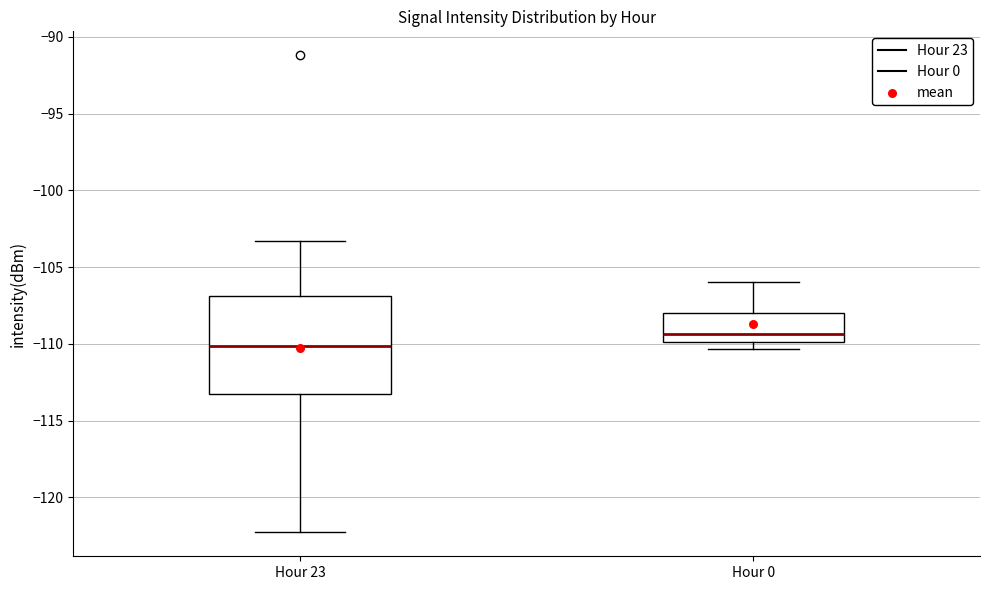

Reading left to right, transcribe this box plot: for each box, give where its median line is, the range the box spans, and where its two whiskers end, as read against the y-axis. The values are not printed on the chart, so give them approximately, as read against the axis.

Hour 23: median -110.0, box -113.5 to -107.0, whiskers -122.5 to -103.5
Hour 0: median -109.5, box -110.0 to -108.0, whiskers -110.5 to -106.0